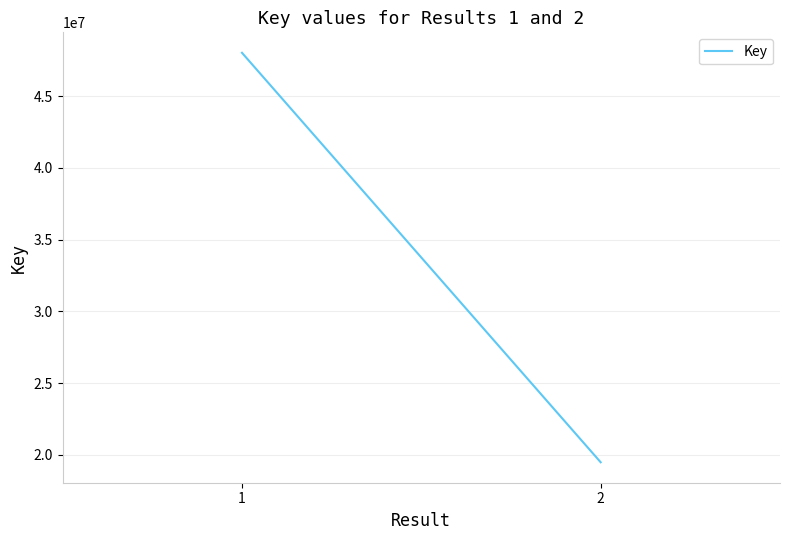

Reading left to right, extract all data points from this chart.

1=48033426	2=19474896